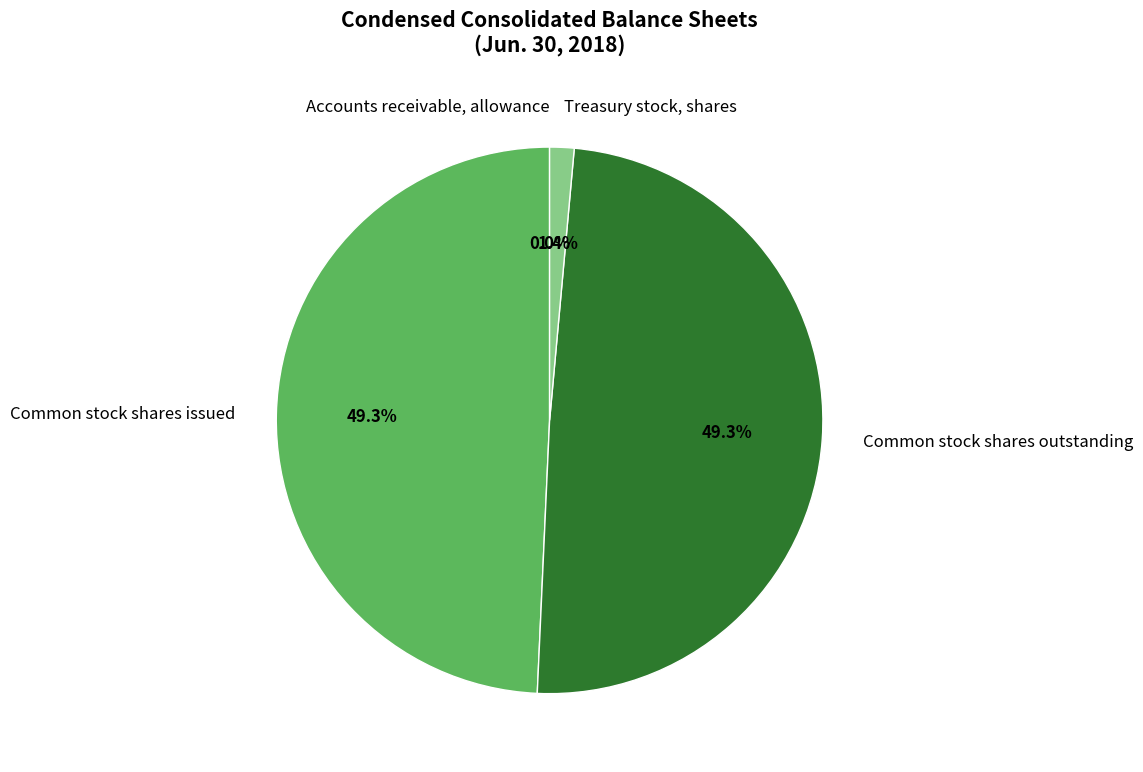

Is there any slice that represents more than half of the pie?

No